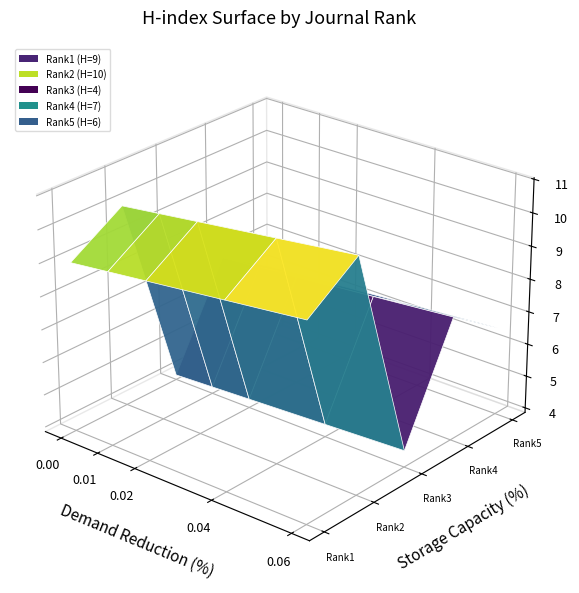

What is the total value across all series at 3?

36